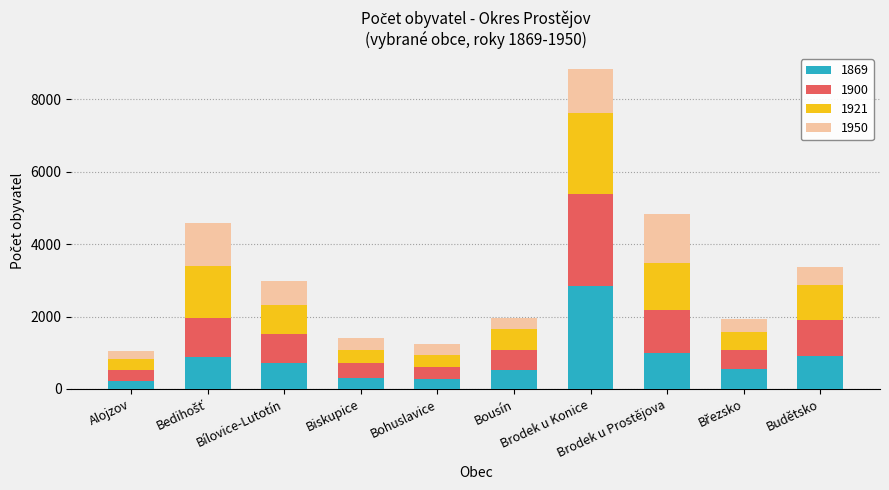

What is the highest value of the 1869 series?

2848